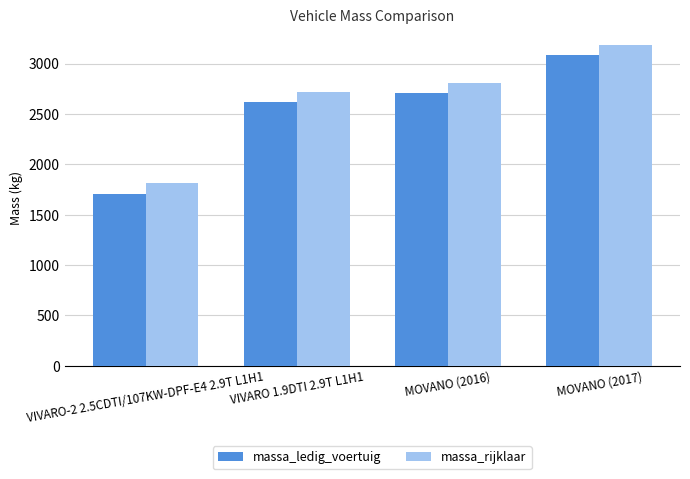

Where is massa_ledig_voertuig nearest to the value 2397?

VIVARO 1.9DTI 2.9T L1H1